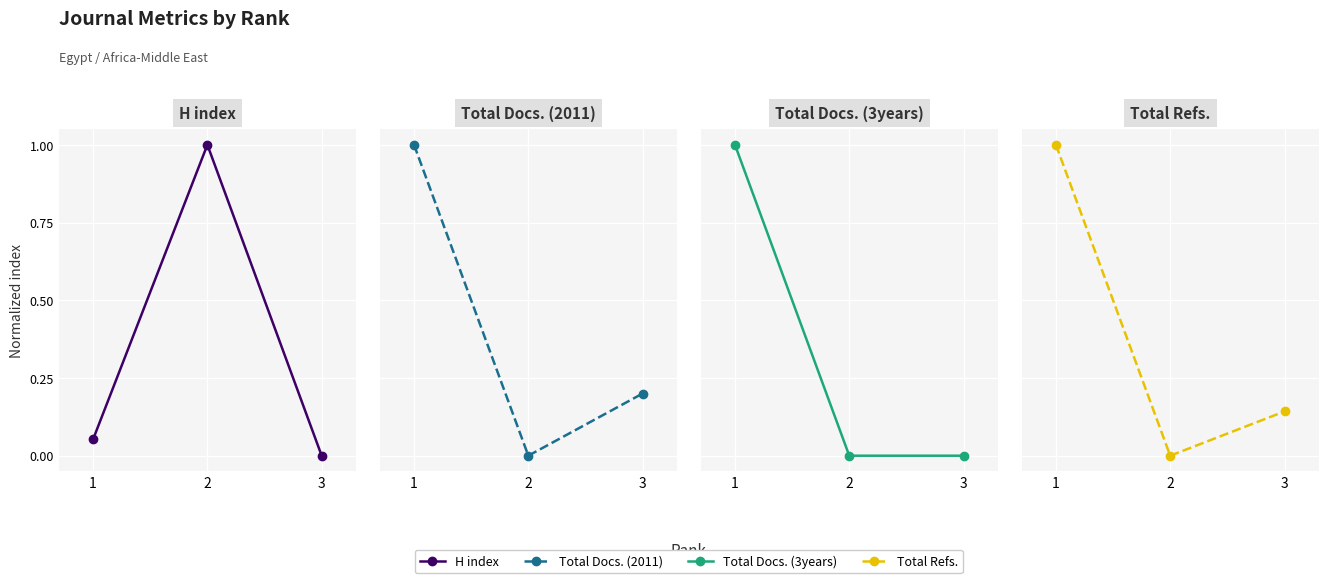

True or false: H index has a value of 0.1 at 1.

True